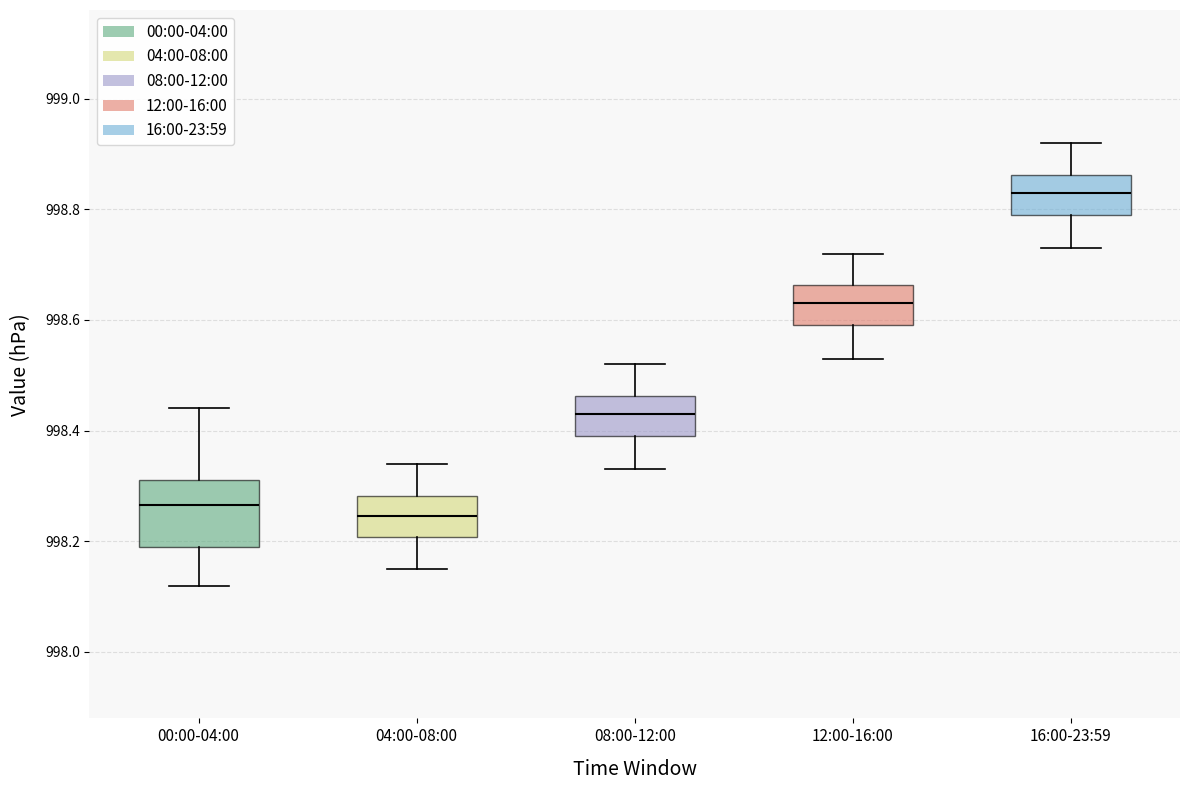

Where does the lower whisker of the box for 08:00-12:00 end on the y-axis? The values are not printed on the chart, so give them approximately, as read against the axis.

998.34